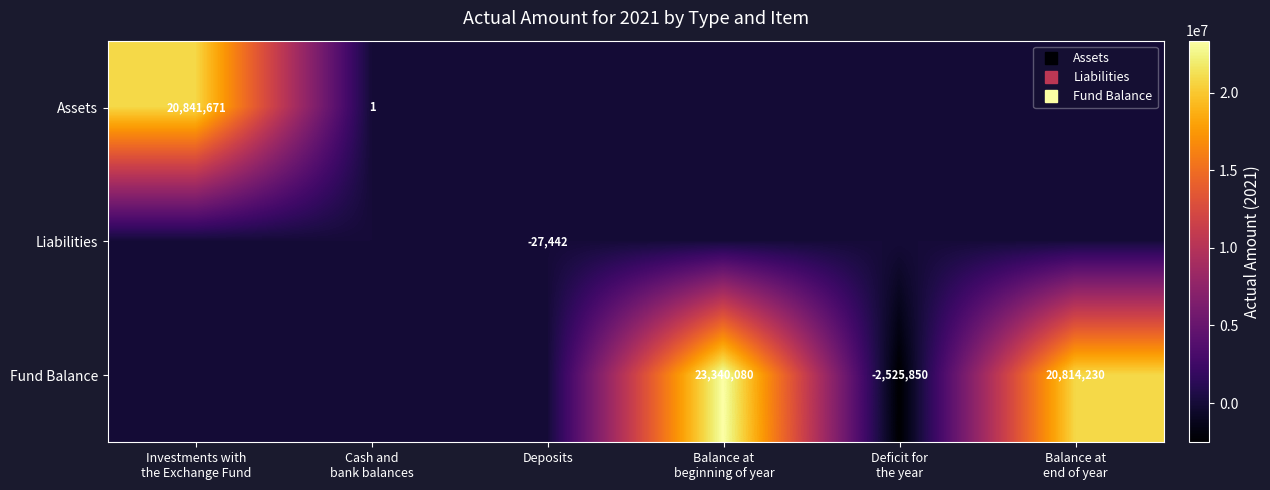

What is the difference between the maximum and minimum values in the Liabilities series?

27442